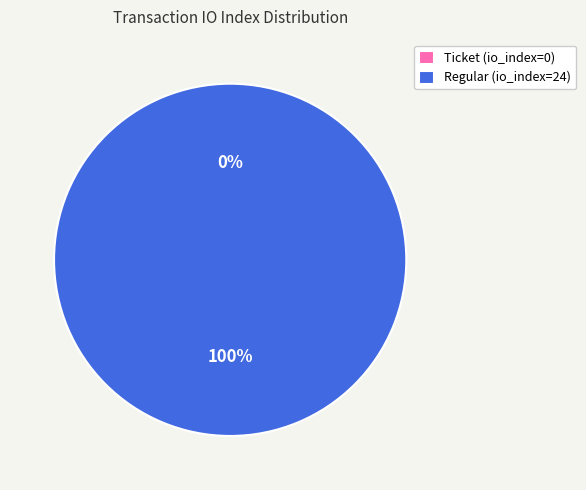

To the nearest percent, what is the average slice percentage?

50%